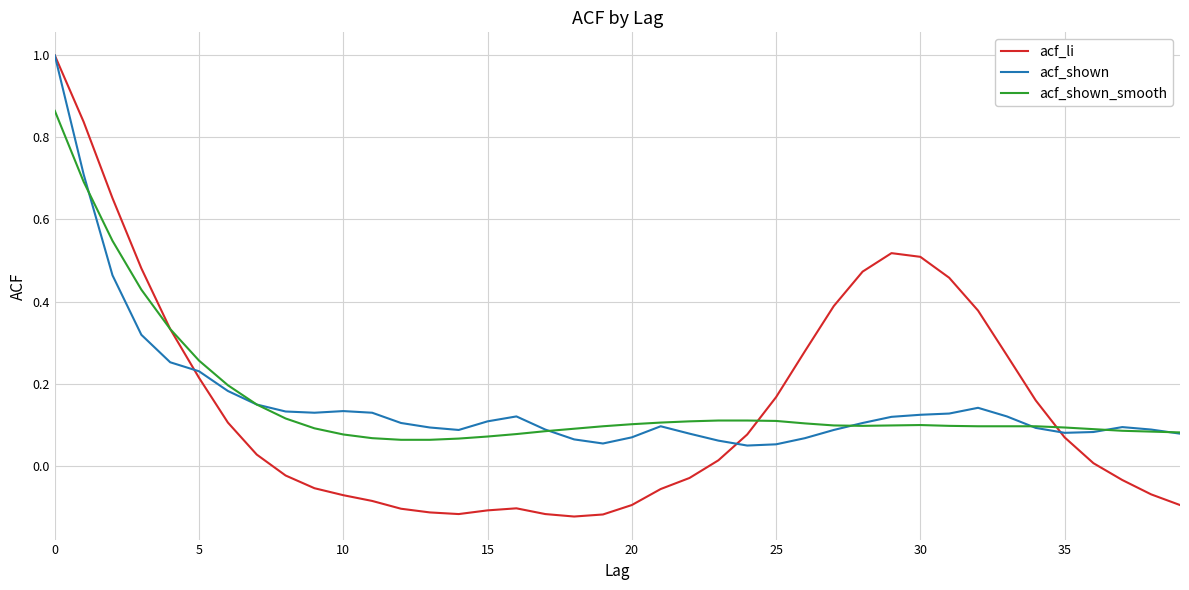

Does the chart have visible grid lines?

Yes